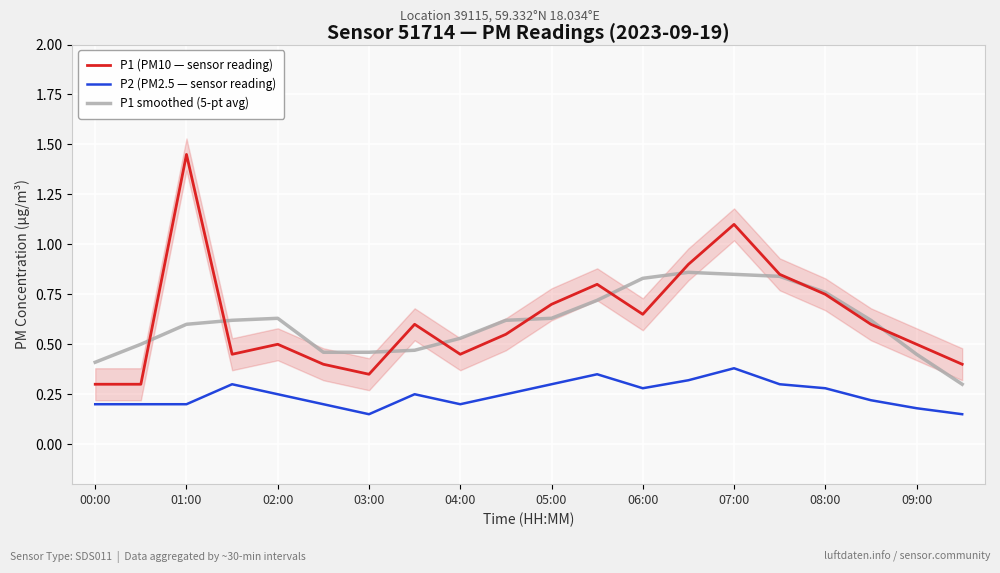

What are all the series names shown in the legend?

P1 (PM10 — sensor reading), P2 (PM2.5 — sensor reading), P1 smoothed (5-pt avg)